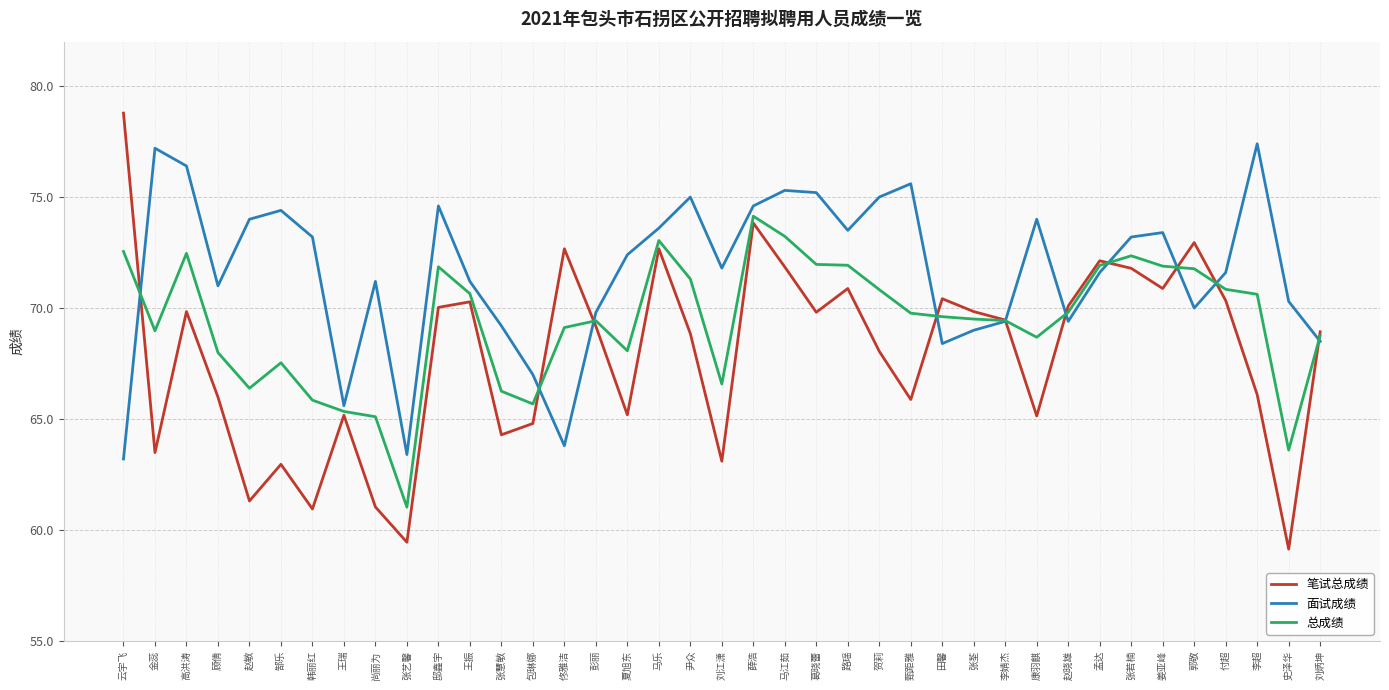

Which series has the largest total across all categories?

面试成绩